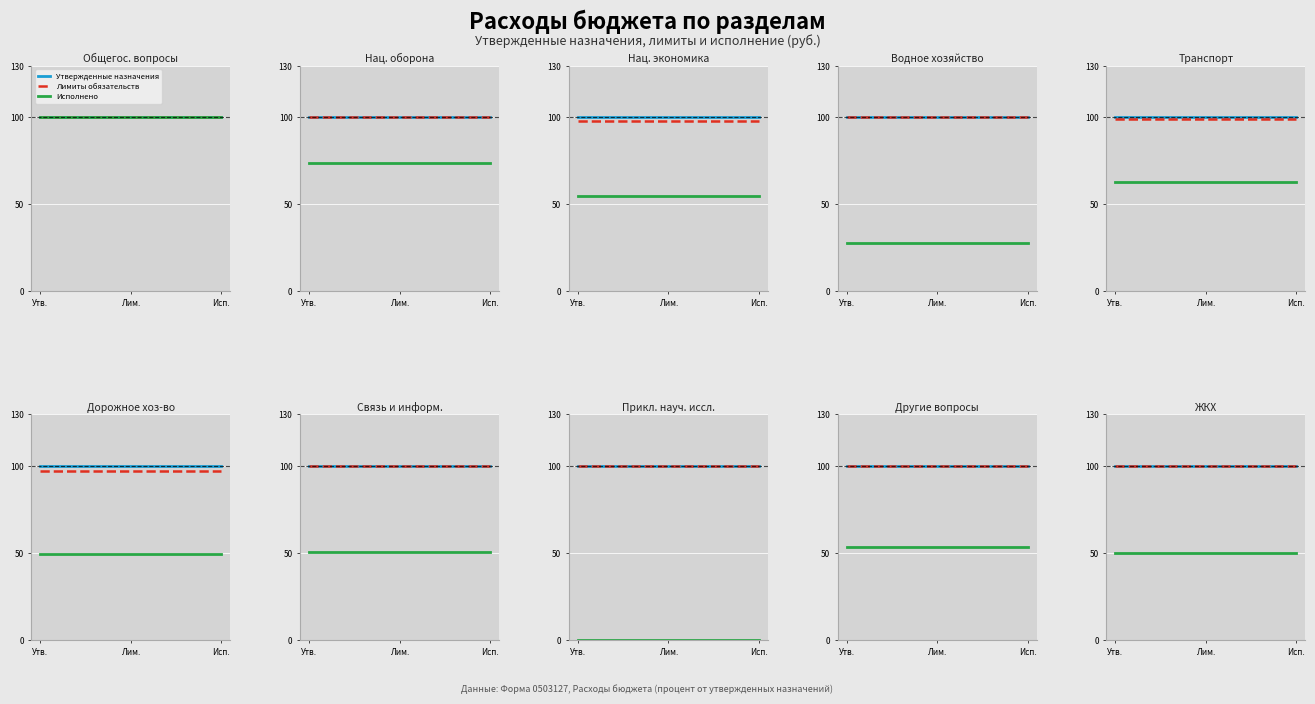

Which category has the lowest value in the Утвержденные назначения series?

Утв.